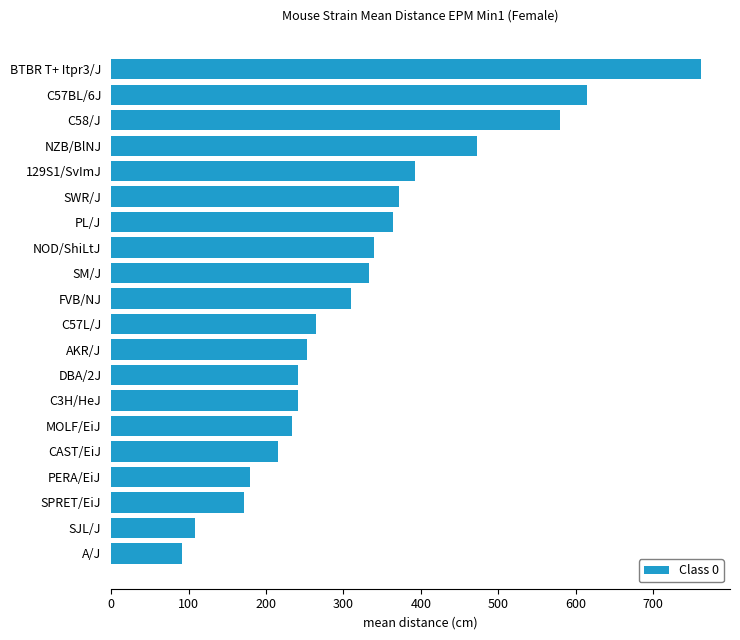

Reading bottom to top, what are all the values shown in this chart?

A/J=91.8	SJL/J=108.0	SPRET/EiJ=171.0	PERA/EiJ=179.0	CAST/EiJ=216.0	MOLF/EiJ=234.0	C3H/HeJ=241.0	DBA/2J=241.0	AKR/J=253.0	C57L/J=265.0	FVB/NJ=310.0	SM/J=333.0	NOD/ShiLtJ=339.0	PL/J=364.0	SWR/J=372.0	129S1/SvImJ=392.0	NZB/BlNJ=472.0	C58/J=579.0	C57BL/6J=614.0	BTBR T+ Itpr3/J=761.0